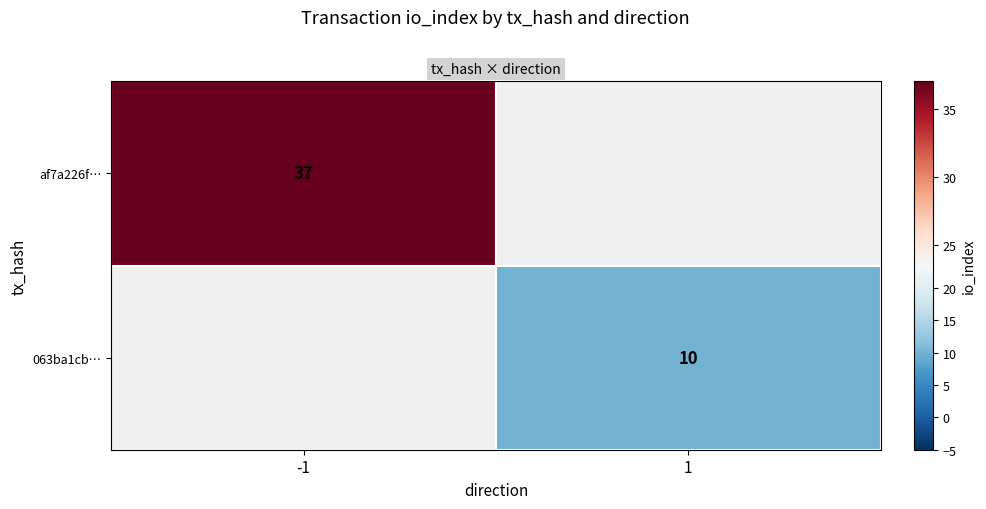

Is it true that 063ba1cb… equals 14 at 1?

False